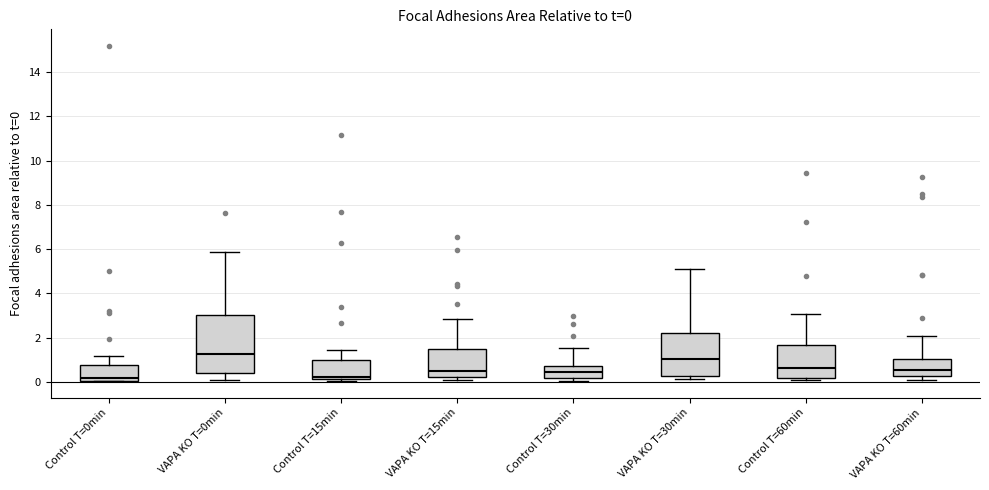

Which box is the tallest, from its lower edge to its upper edge?

VAPA KO T=0min